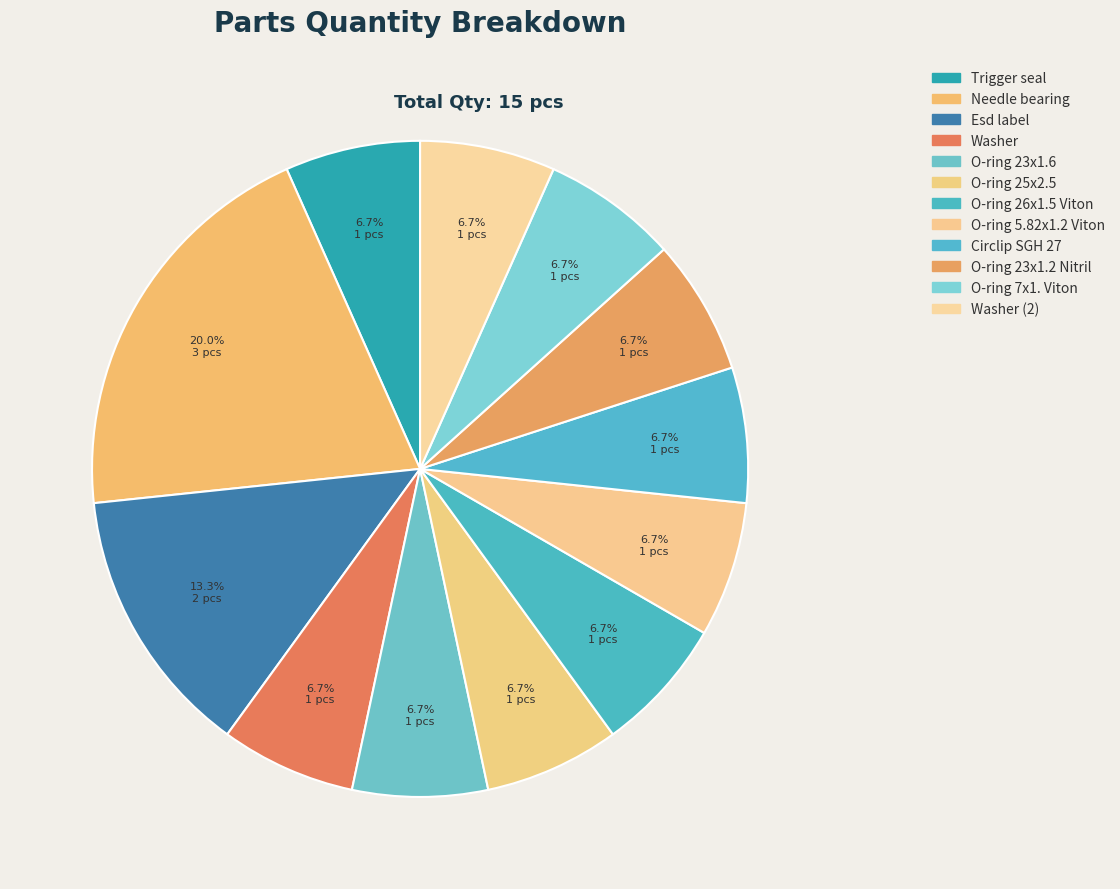

To the nearest percent, what is the difference between the Trigger seal and Esd label slice percentages?

7%